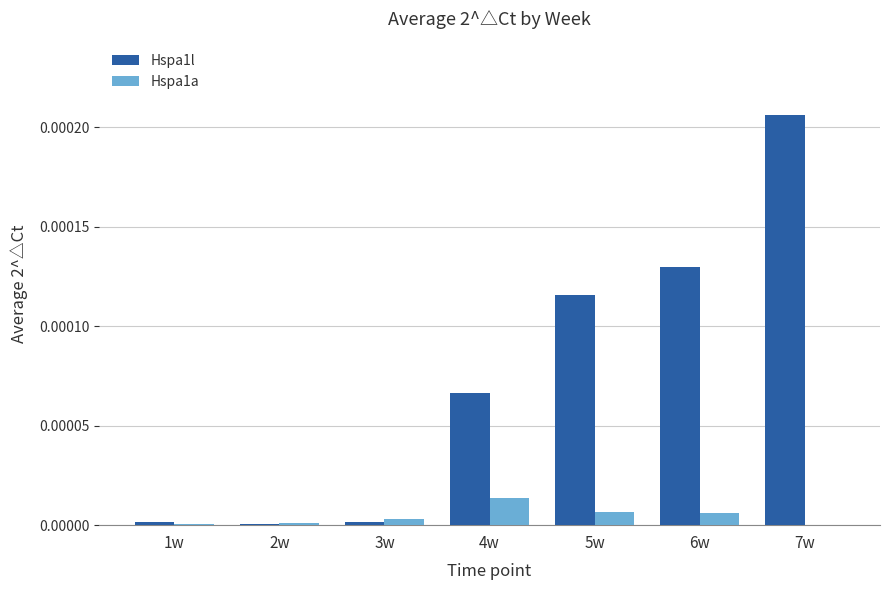

Which series has the largest total across all categories?

Hspa1l